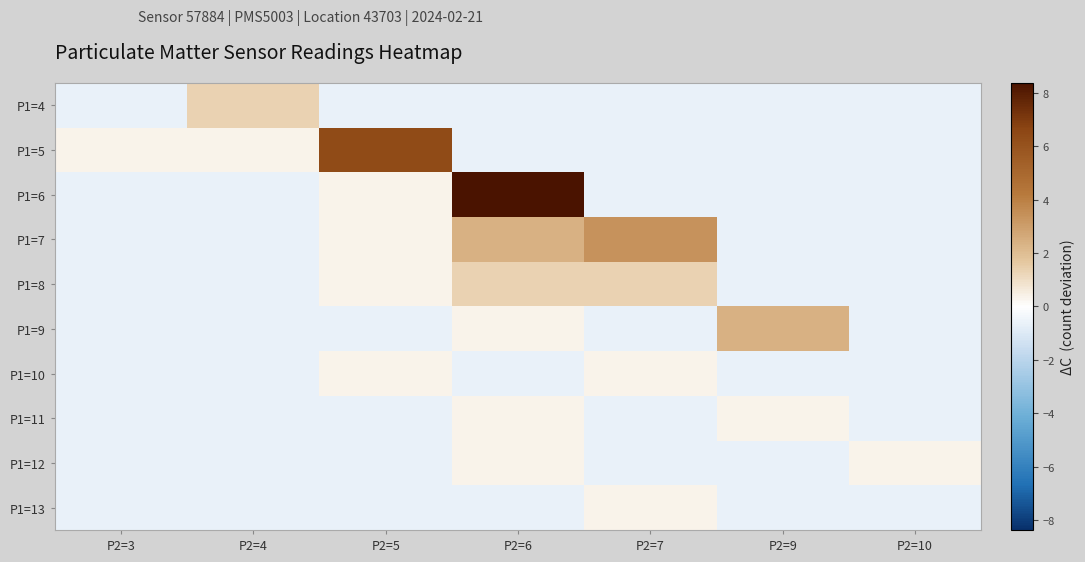

At which category is the sum across all series the highest?

P2=6